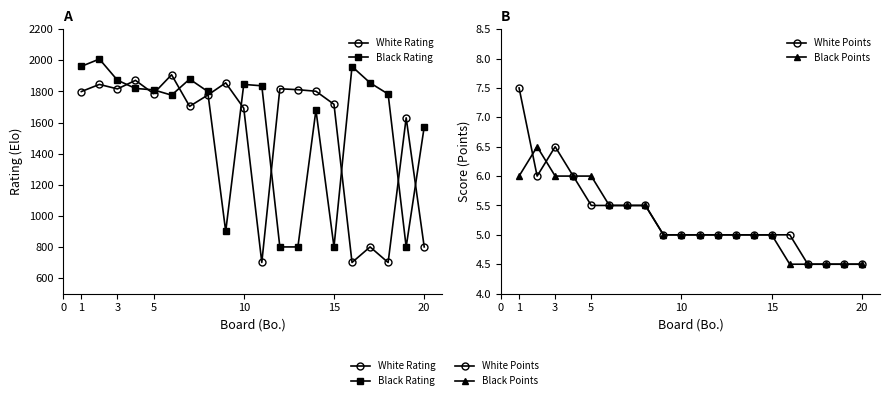

True or false: White Points and White Rating cross at least once.

False